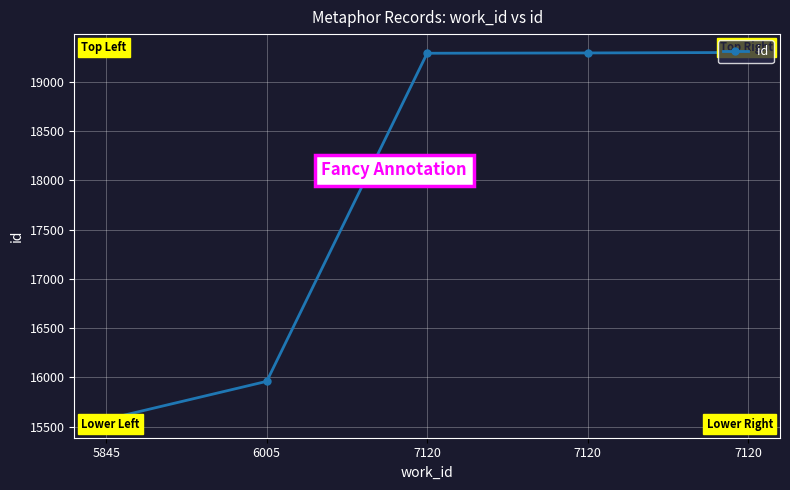

How many lines are shown in the chart?

1